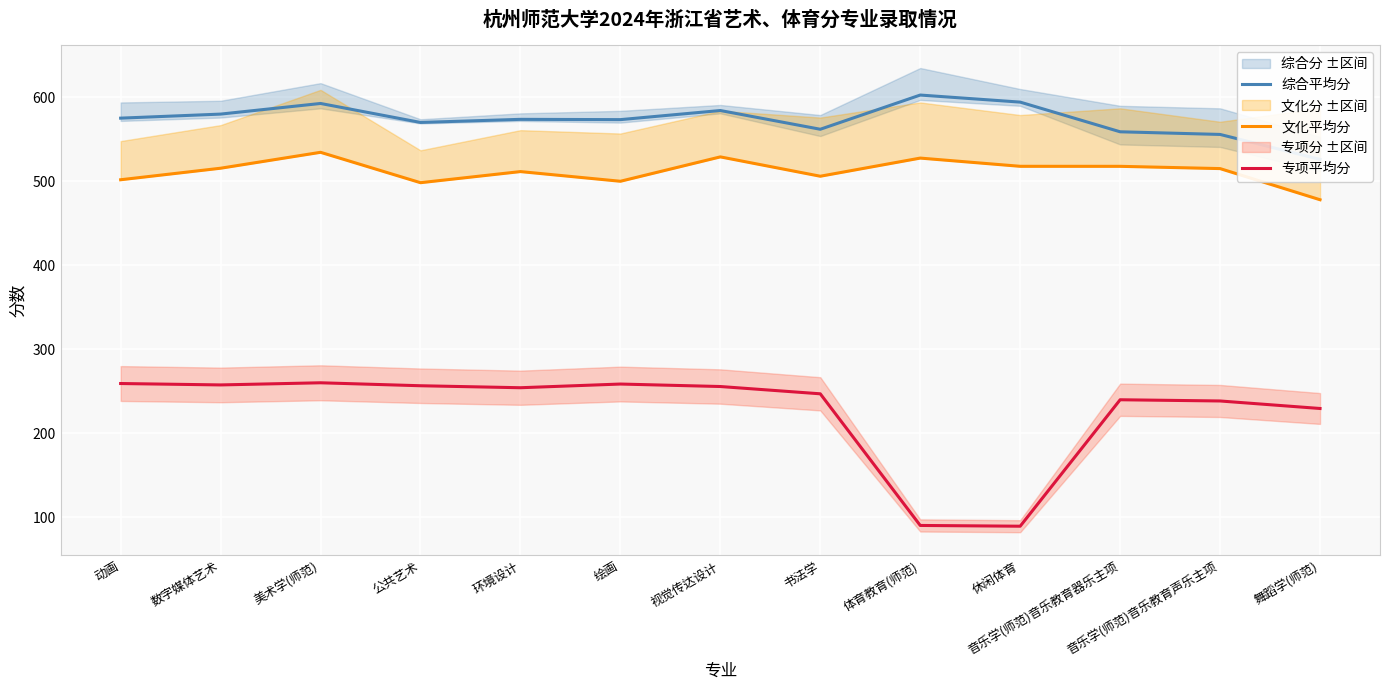

At 美术学(师范), list the series in order from smallest to largest.

专项平均分, 文化平均分, 综合平均分